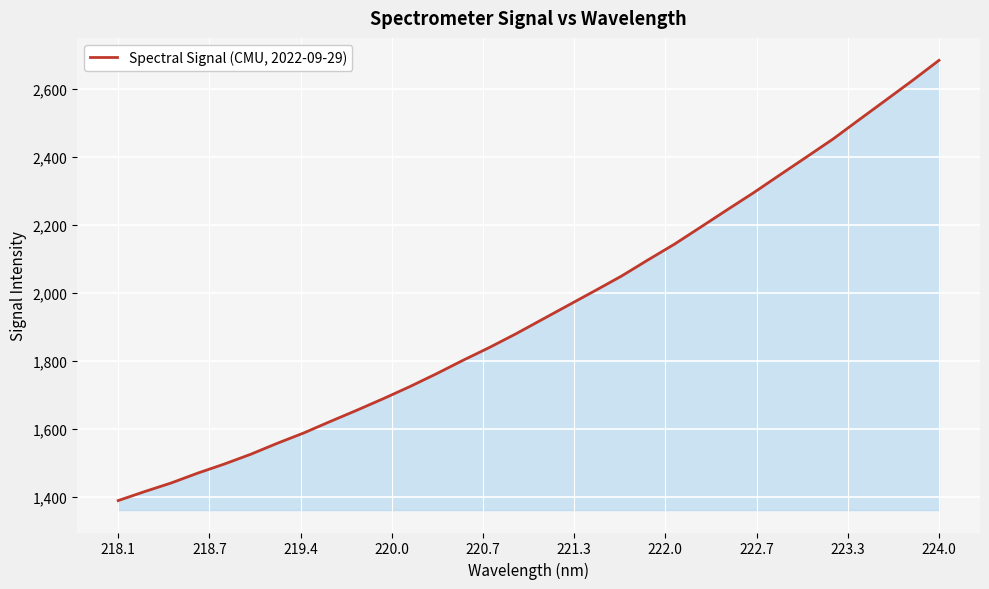

What is the maximum value shown in the chart?

2684.2